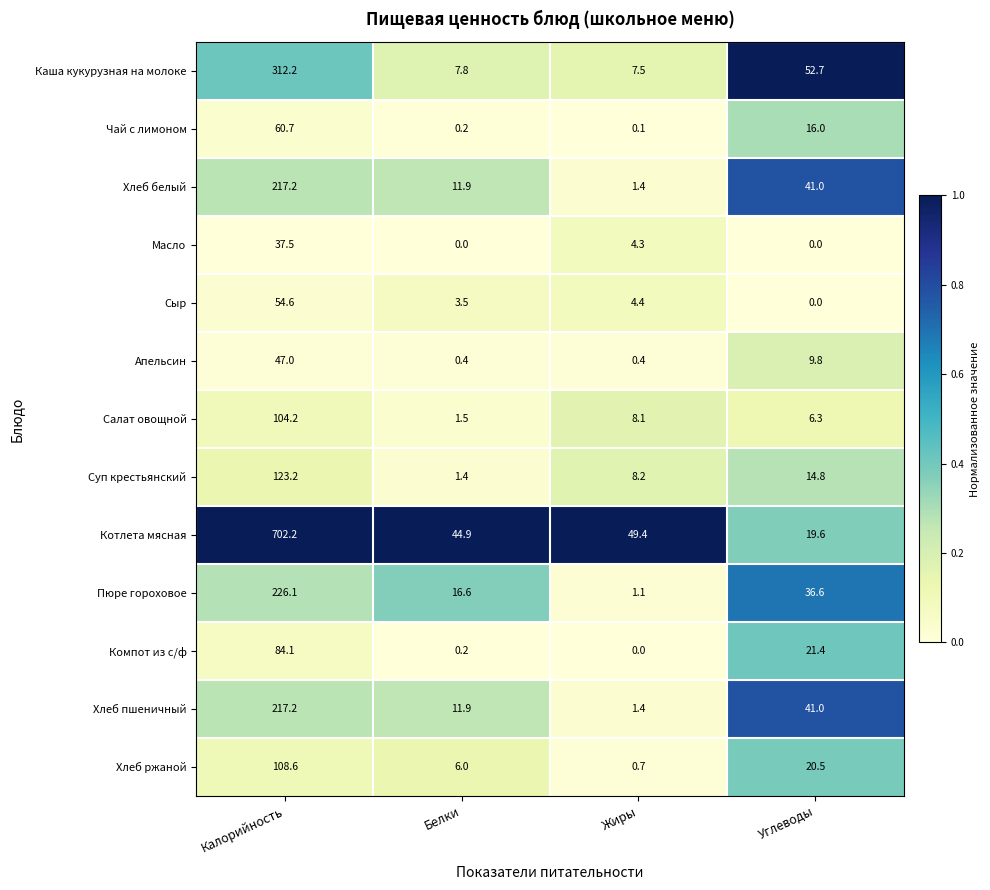

Where does the Суп крестьянский series first go above 14?

Калорийность